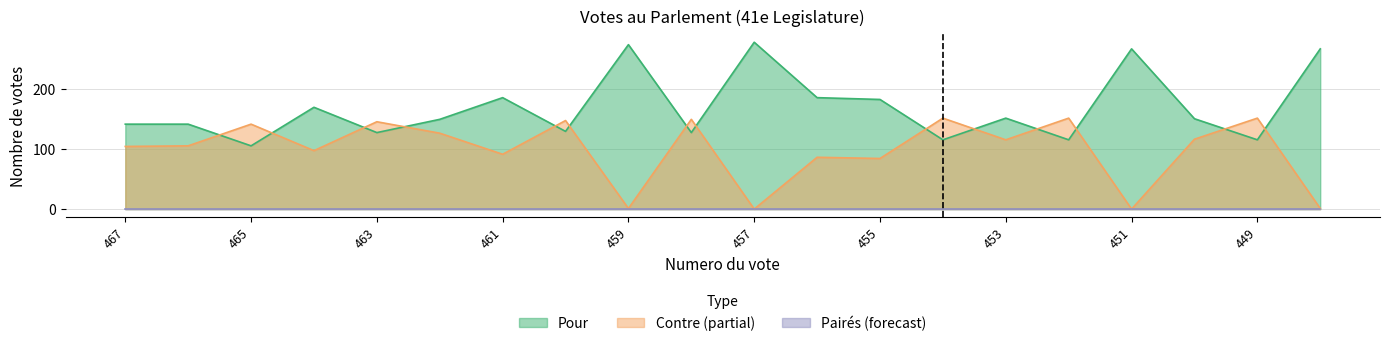

How many values in the Pour series exceed 150?

9